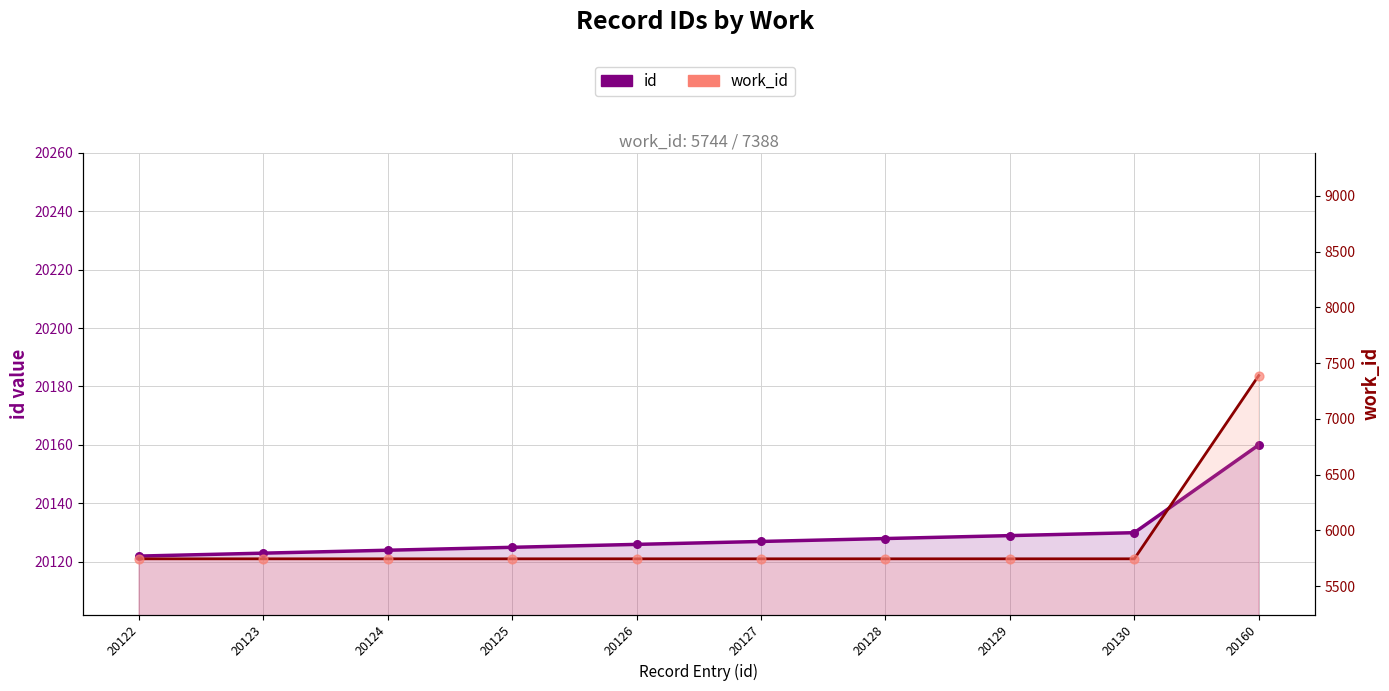

Which series contains the lowest Y value?

work_id